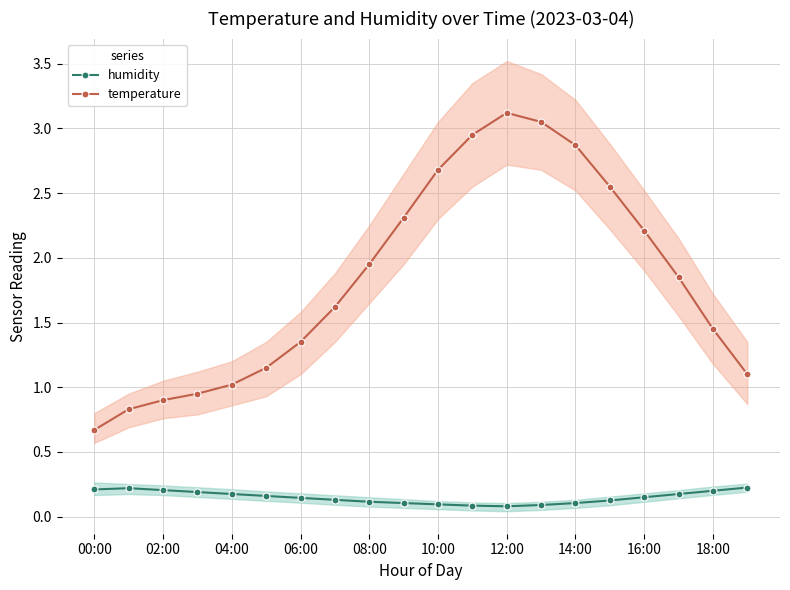

True or false: humidity has a value of 0.2 at 06:00.

True